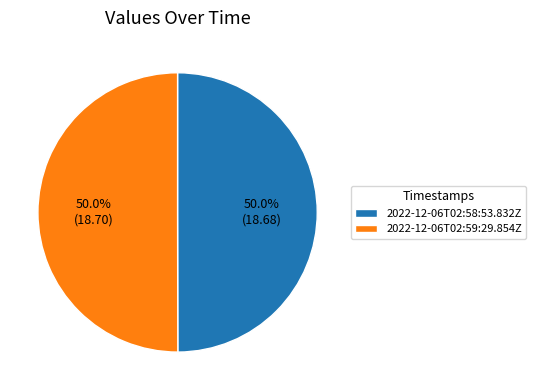

To the nearest percent, what portion does 2022-12-06T02:59:29.854Z represent?

50%